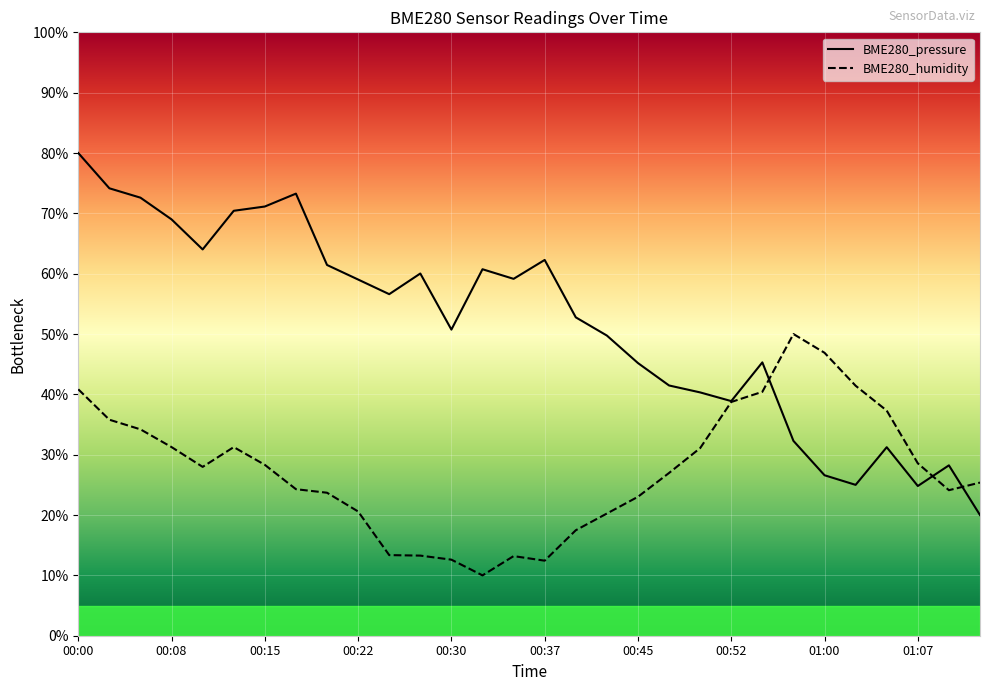

Where is BME280_humidity nearest to the value 30?

00:50